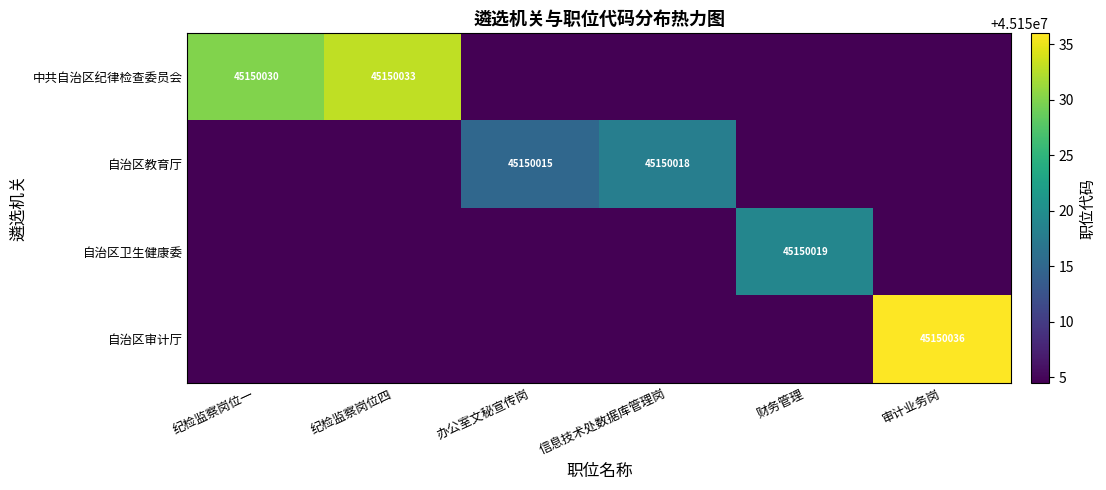

Is it true that 中共自治区纪律检查委员会 equals -30520790 at 信息技术处数据库管理岗?

False